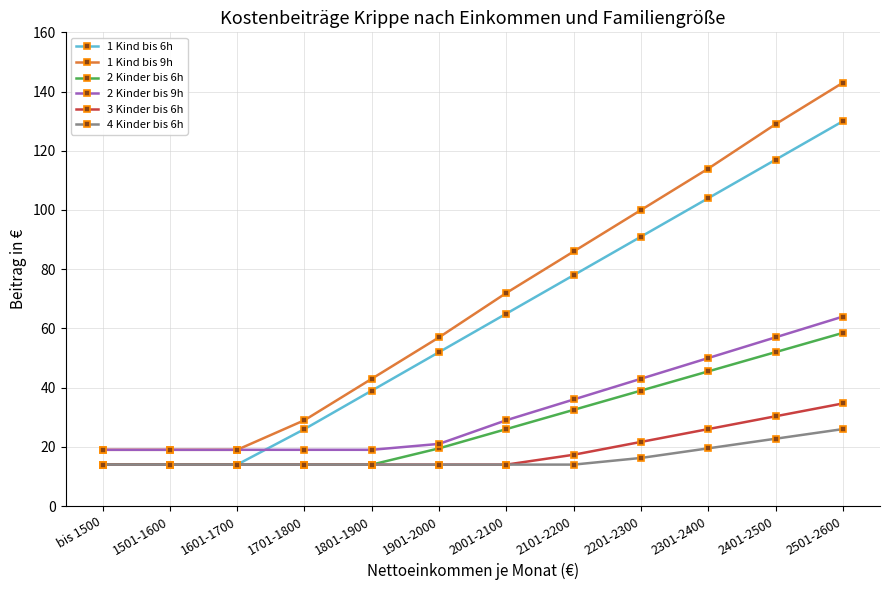

The 3 Kinder bis 6h series shows 21.7 at 2201-2300. True or false?

True